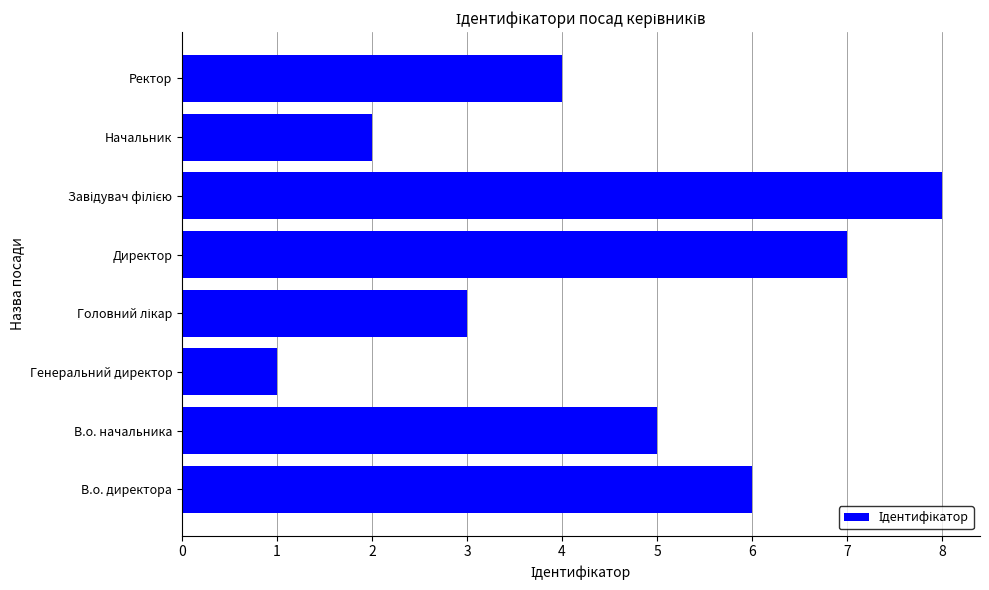

How many bars are there in total?

8